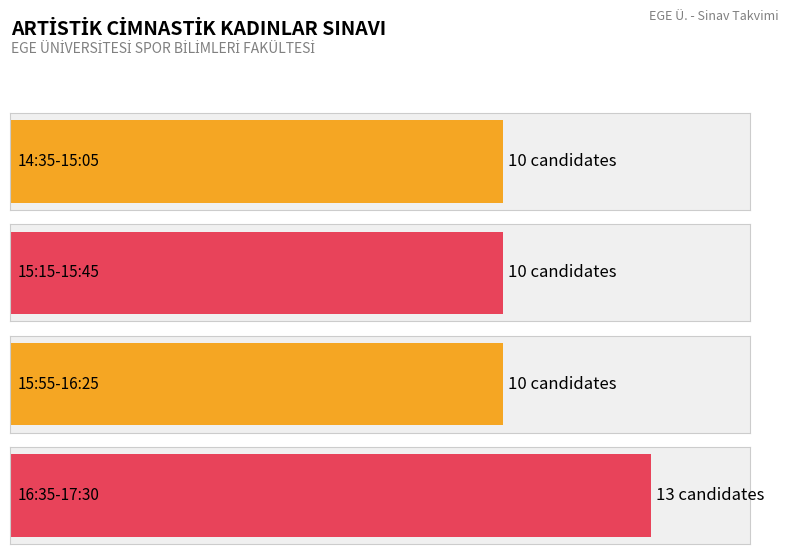

The chart shows a value of 15 at 15:15-15:45. True or false?

False